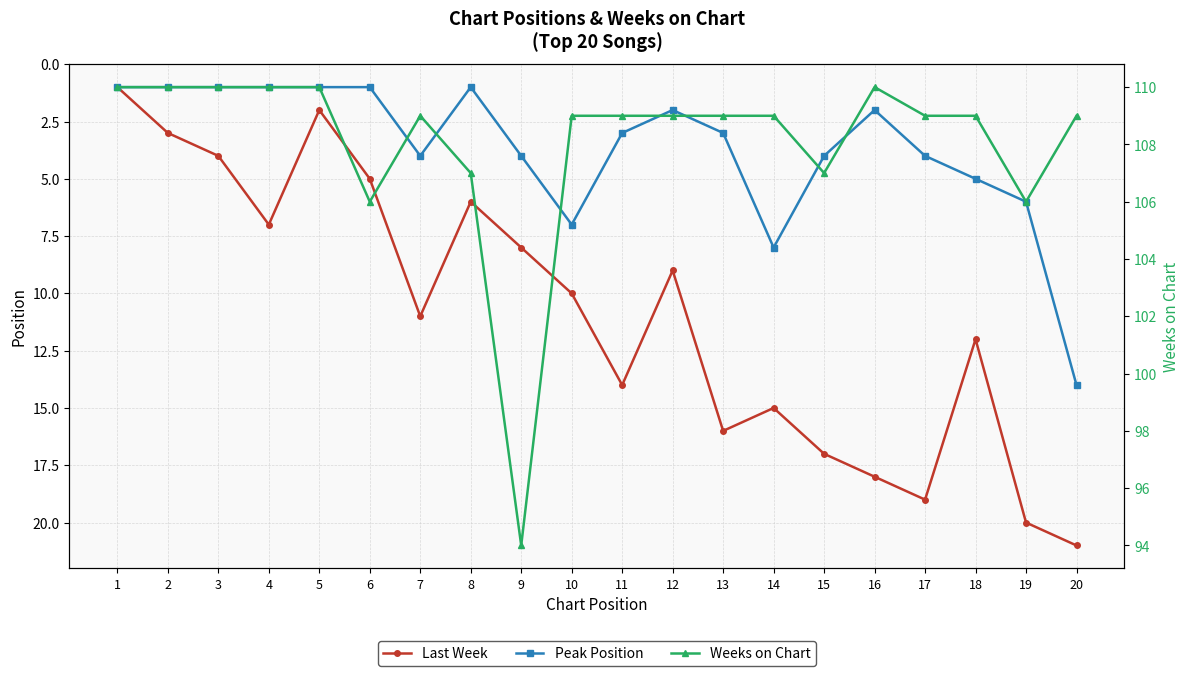

Rank the series by their maximum value, from highest to lowest.

Weeks on Chart, Last Week, Peak Position